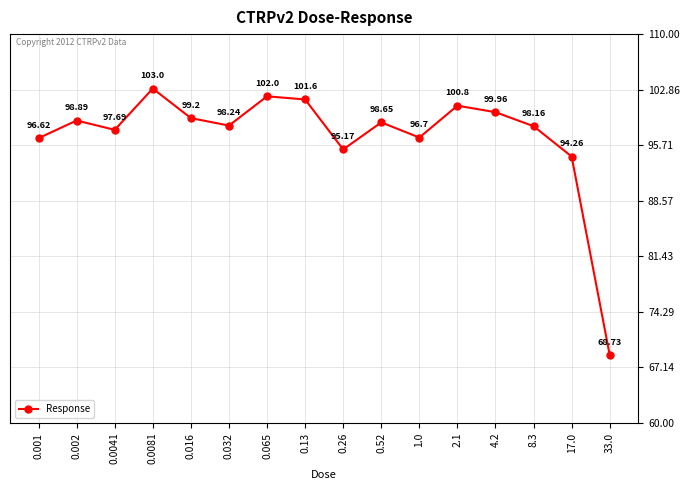

What is the change in value from 0.065 to 33.0?

-33.3